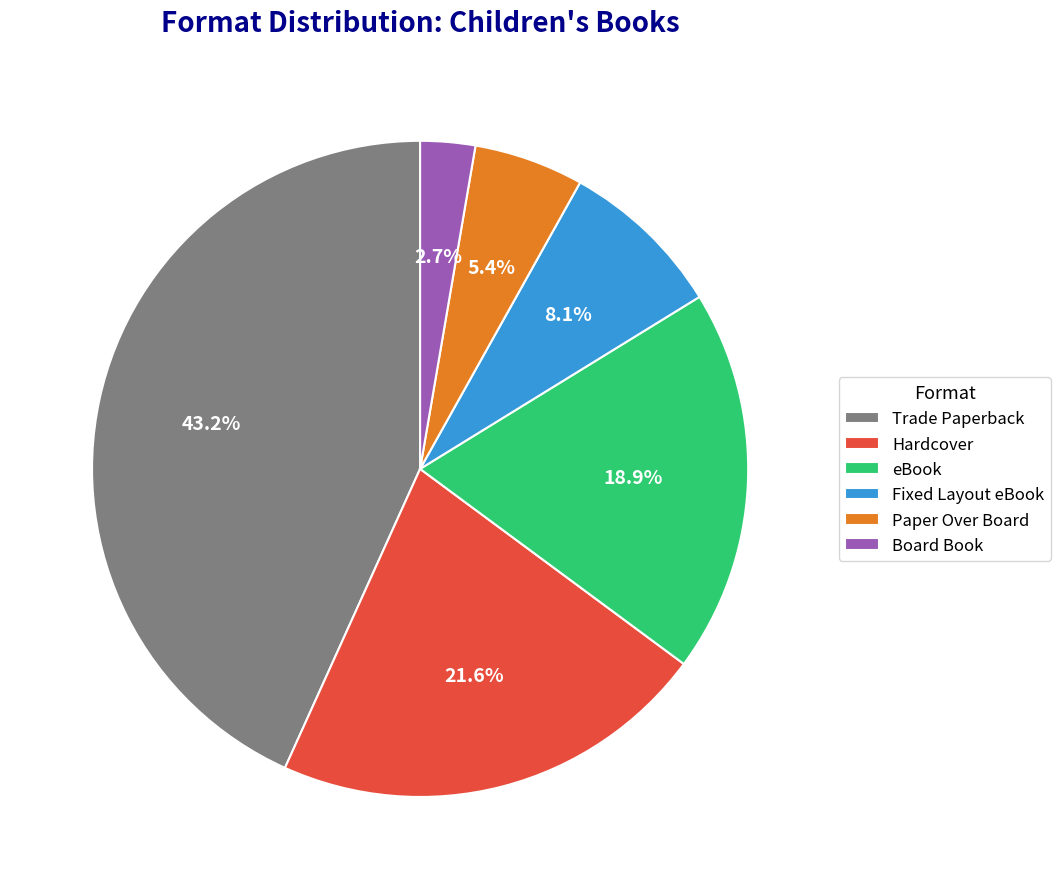

What is the ratio of the value at Paper Over Board to the value at Fixed Layout eBook?

0.7